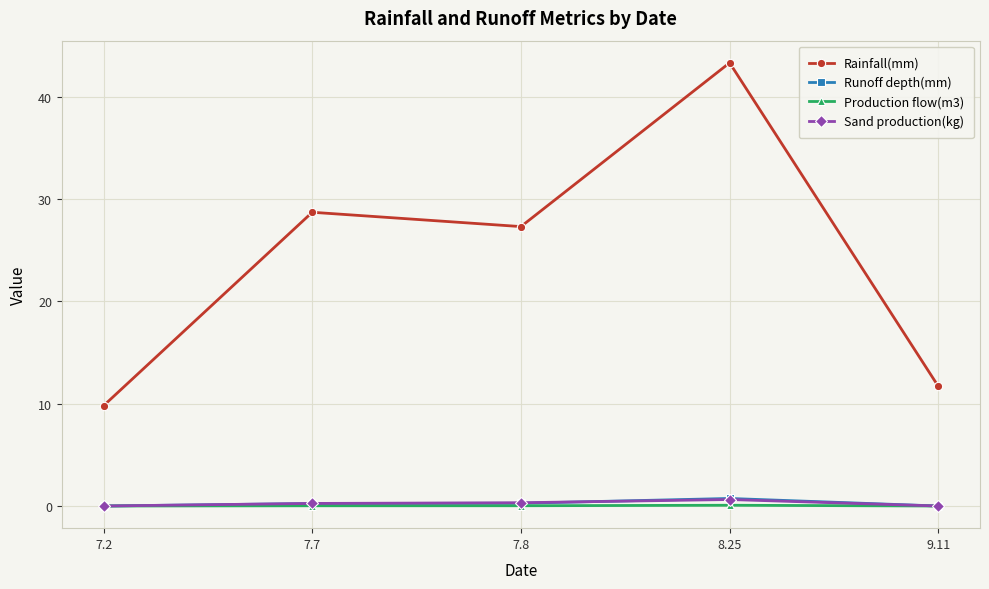

Is it true that Rainfall(mm) equals 27.3 at 7.8?

True